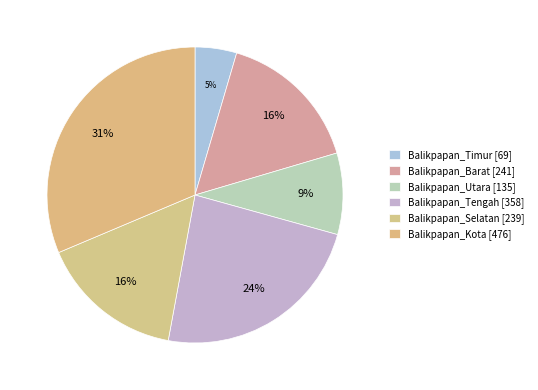

How many segments does this pie chart have?

6